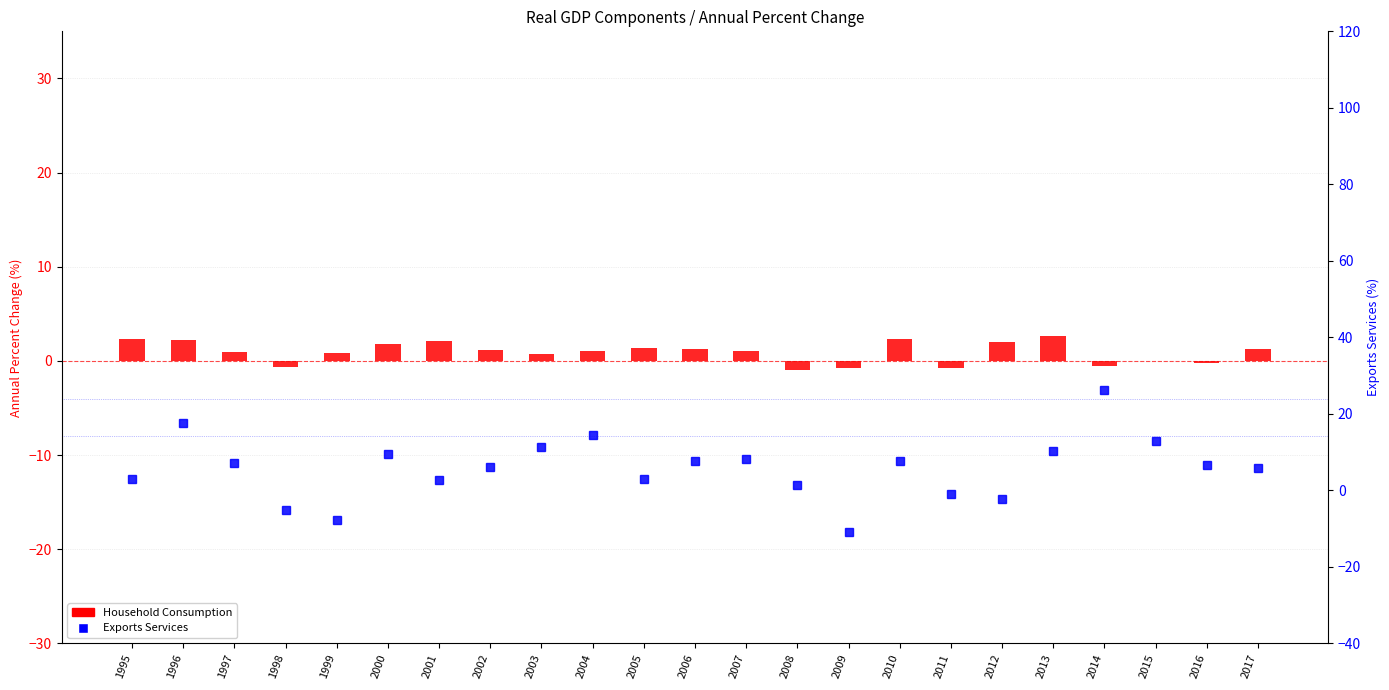

Where does the Exports Services series first go above 6?

1996